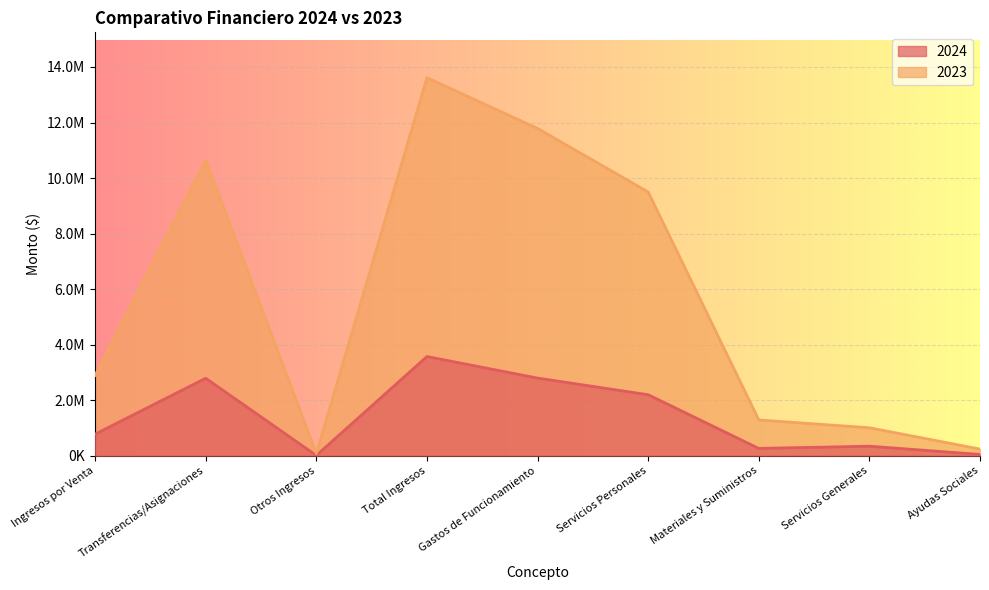

Rank the series at Transferencias/Asignaciones from lowest to highest value.

2024, 2023